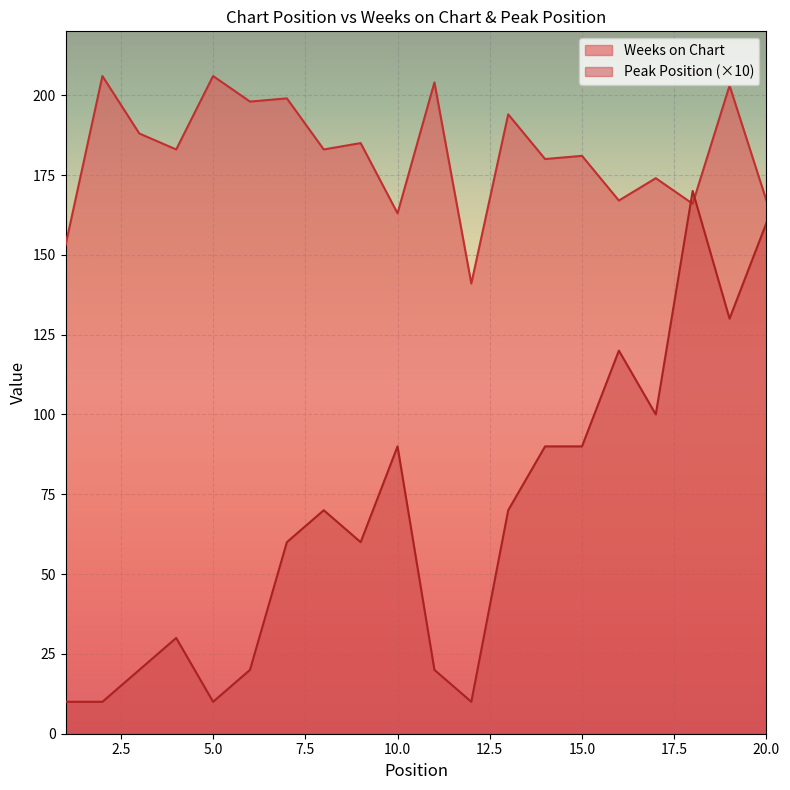

Between which two adjacent categories do Peak Position and Weeks on Chart first intersect?

17 and 18